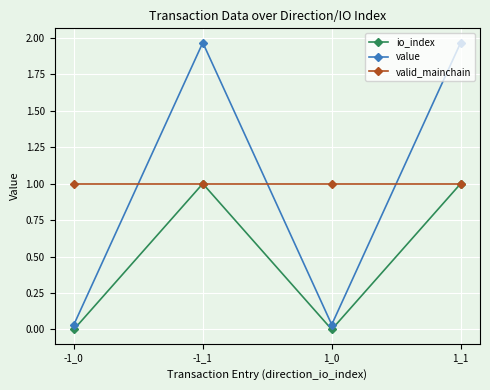

What are all the series names shown in the legend?

io_index, value, valid_mainchain